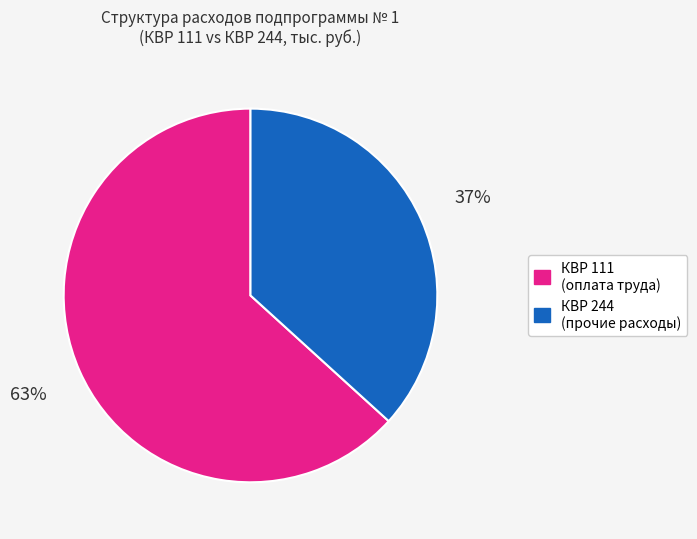

Is there a majority slice in this chart?

Yes